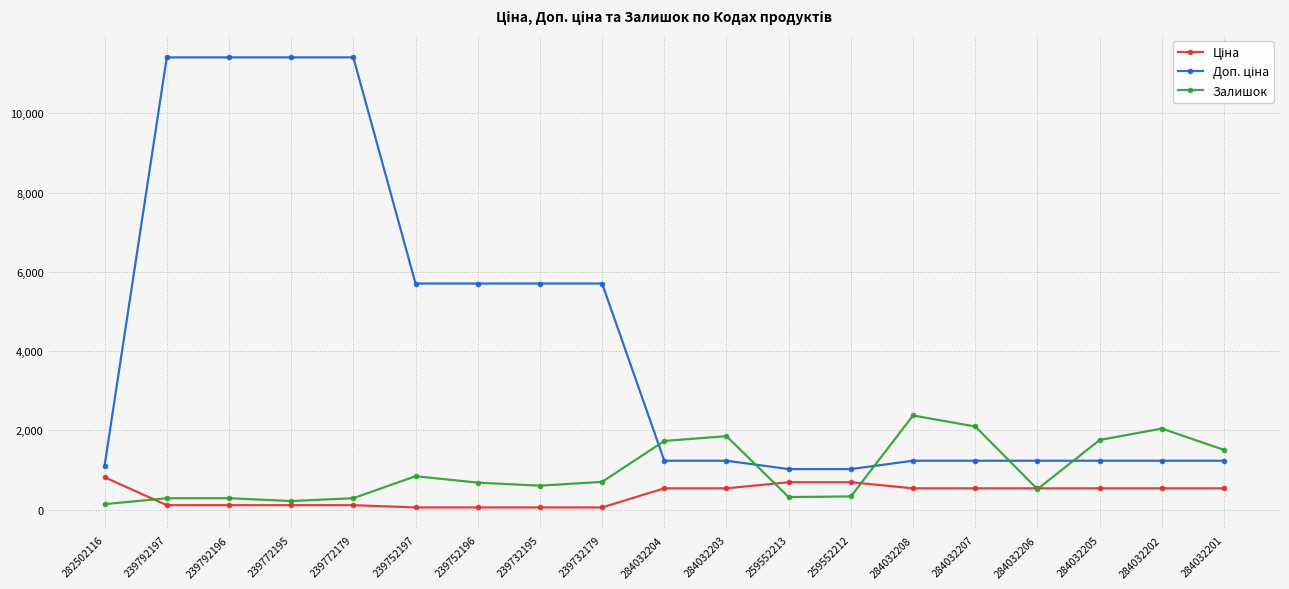

What is the maximum value shown in the chart?

11410.0